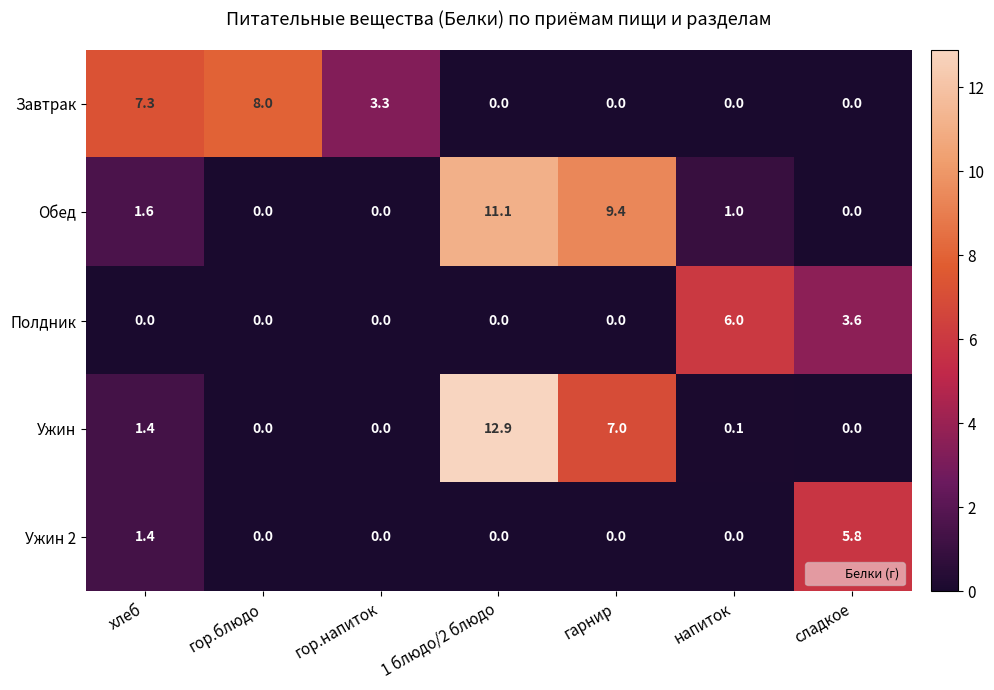

At which label does Обед first exceed 1?

хлеб